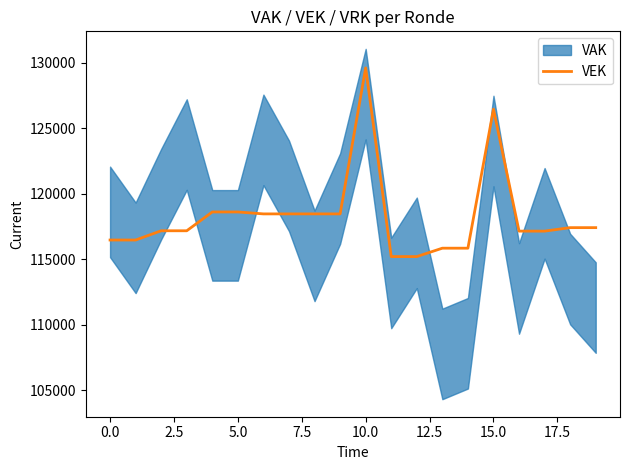

How many data points are less than 117407?

10